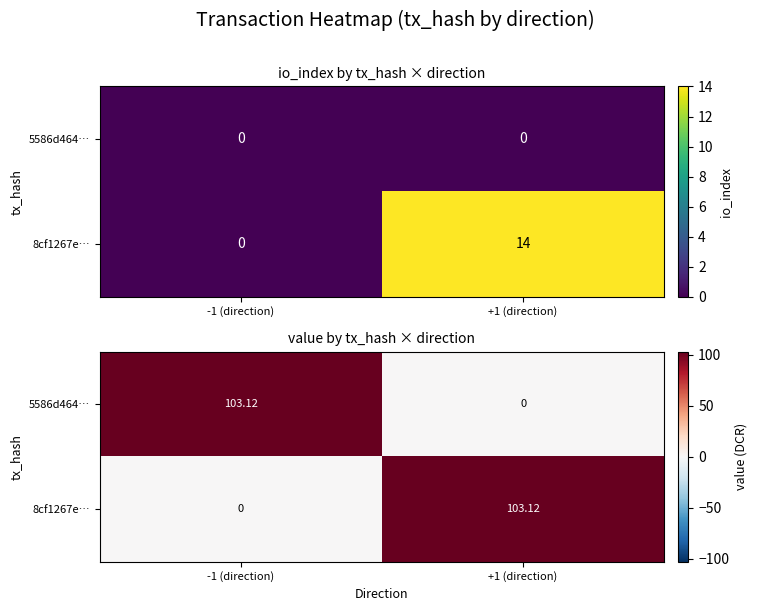

What is the difference between the highest and lowest values at +1 (direction)?

103.1